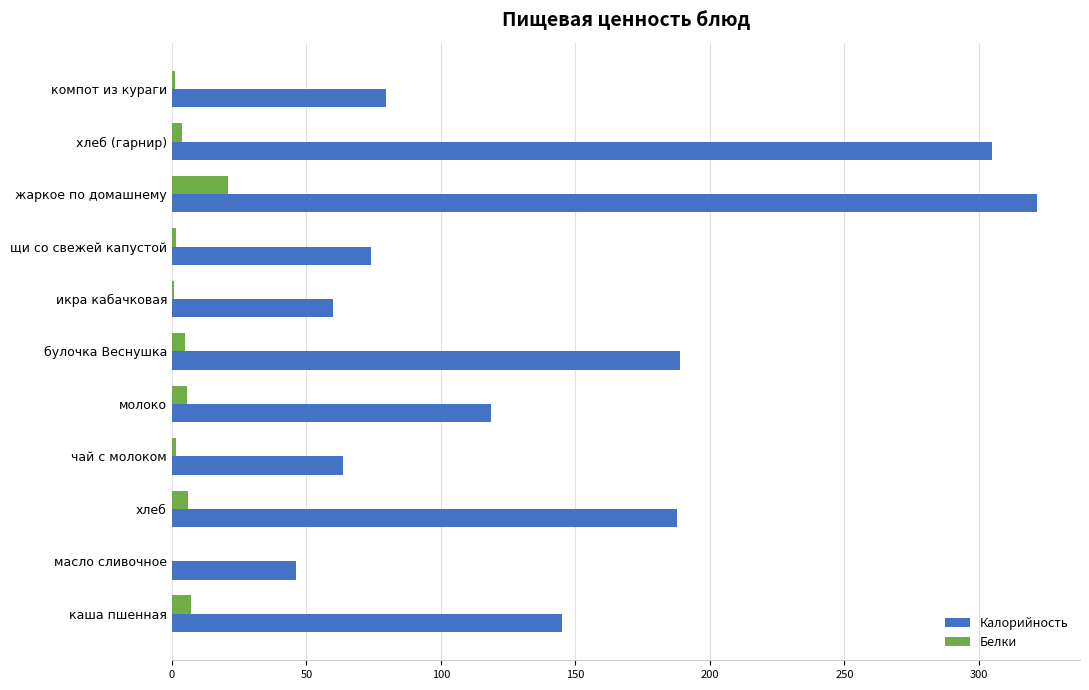

Is it true that Калорийность equals 117.2 at щи со свежей капустой?

False